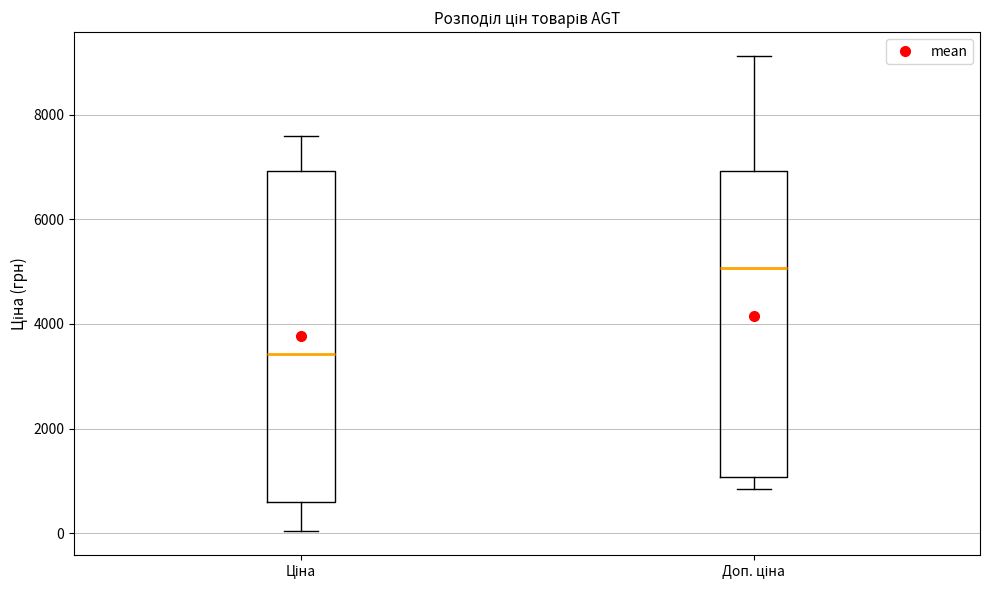

Reading left to right, read every box against the y-axis: the position of its median line, the range the box covers, and the ends of its whiskers. The values are not printed on the chart, so give them approximately, as read against the axis.

Ціна: median 3400, box 600 to 7000, whiskers 0 to 7600
Доп. ціна: median 5000, box 1000 to 7000, whiskers 800 to 9200